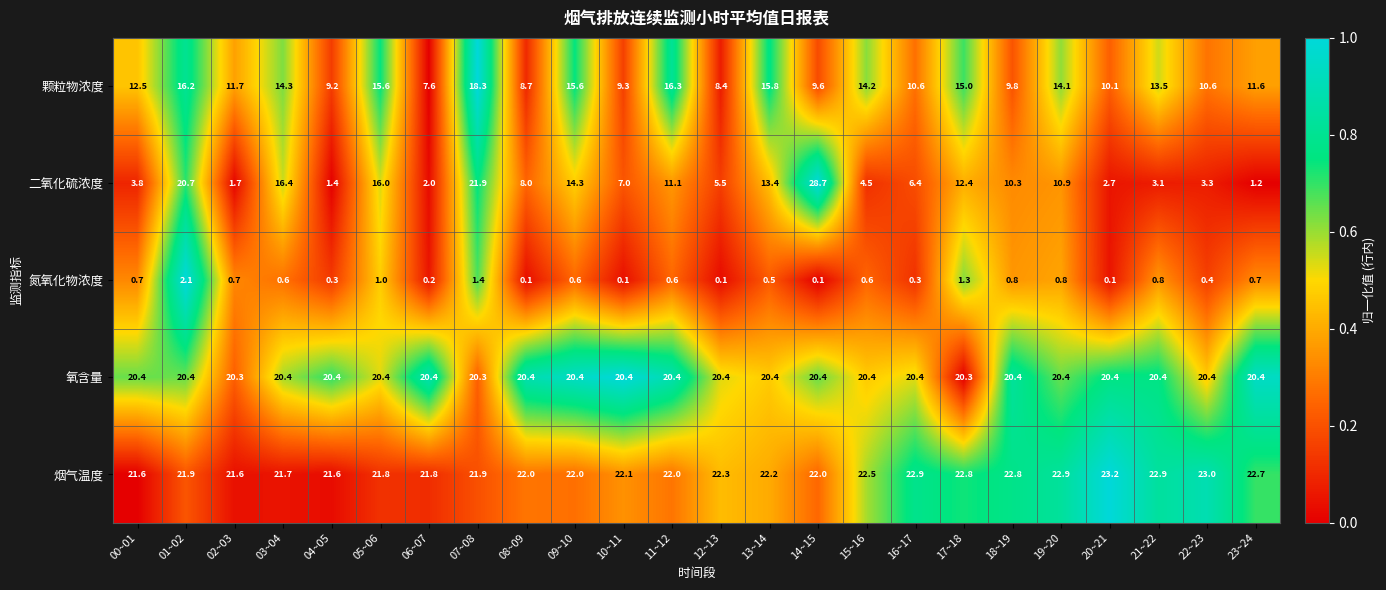

What is the total value across all series at 21~22?

60.7